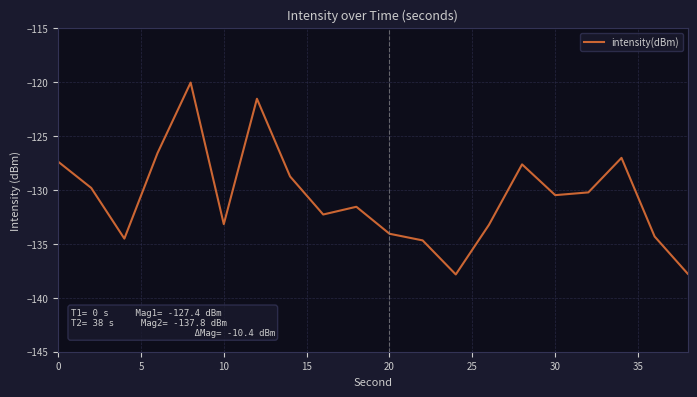

What is the maximum value shown in the chart?

-120.1